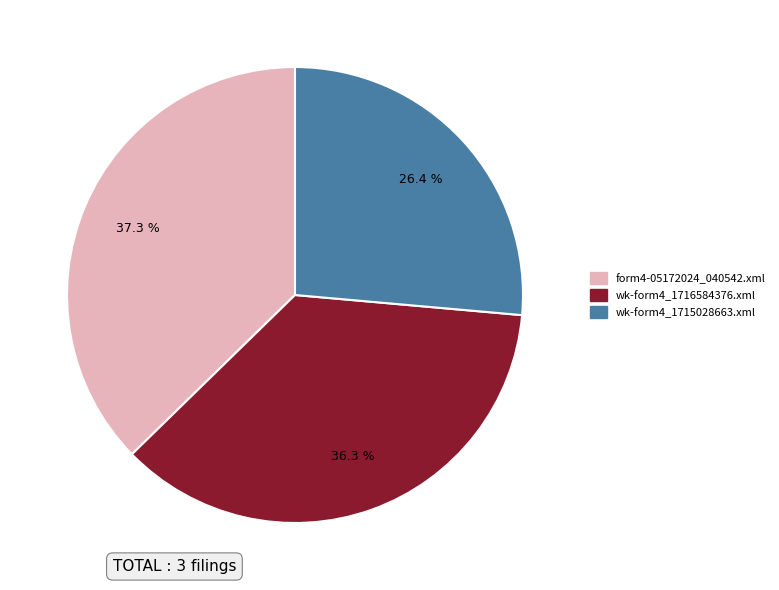

Do form4-05172024_040542.xml and wk-form4_1715028663.xml together represent more than half of the pie?

Yes